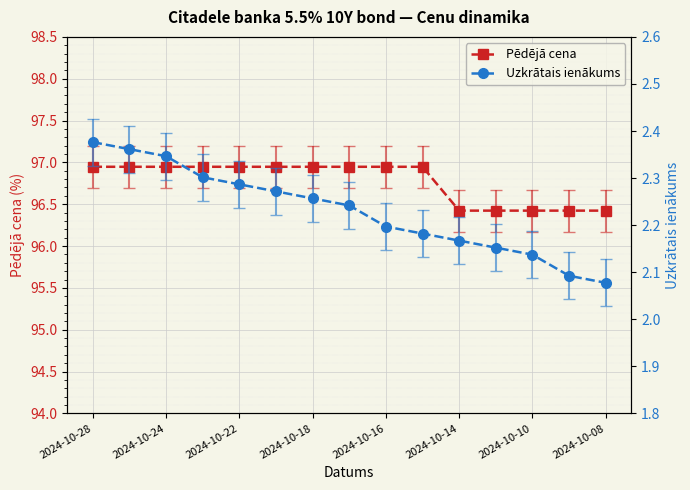

How many categories are shown in the chart?

15